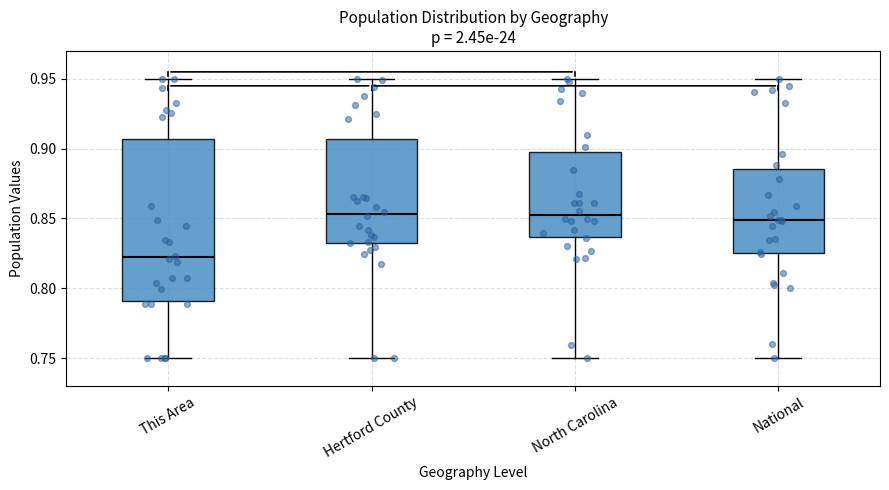

Reading left to right, transcribe this box plot: for each box, give where its median line is, the range the box spans, and where its two whiskers end, as read against the y-axis. The values are not printed on the chart, so give them approximately, as read against the axis.

This Area: median 0.820, box 0.790 to 0.905, whiskers 0.750 to 0.950
Hertford County: median 0.855, box 0.830 to 0.905, whiskers 0.750 to 0.950
North Carolina: median 0.850, box 0.835 to 0.895, whiskers 0.750 to 0.950
National: median 0.850, box 0.825 to 0.885, whiskers 0.750 to 0.950